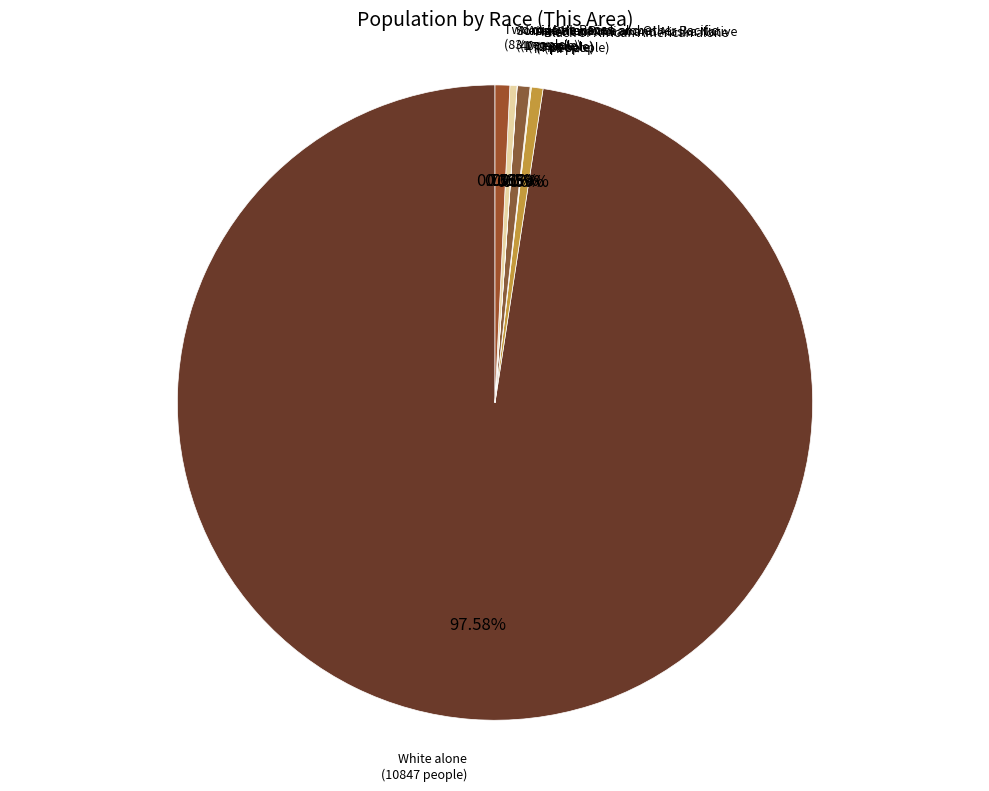

Which category accounts for the majority?

White alone